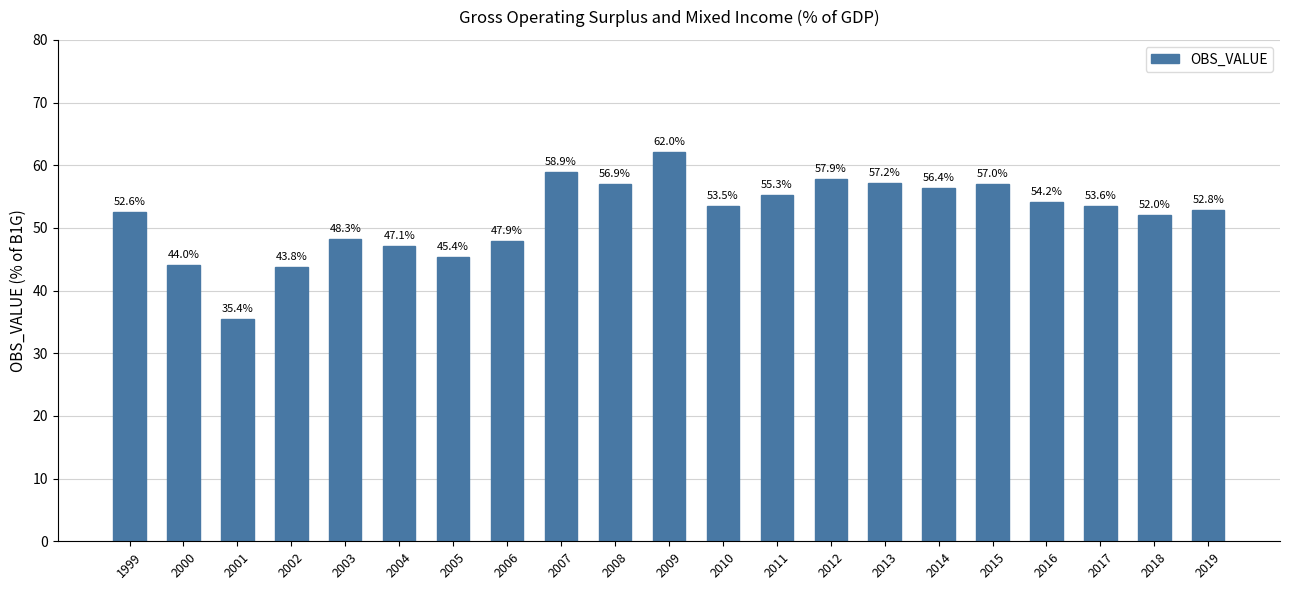

The value at 1999 is 52.6. True or false?

True